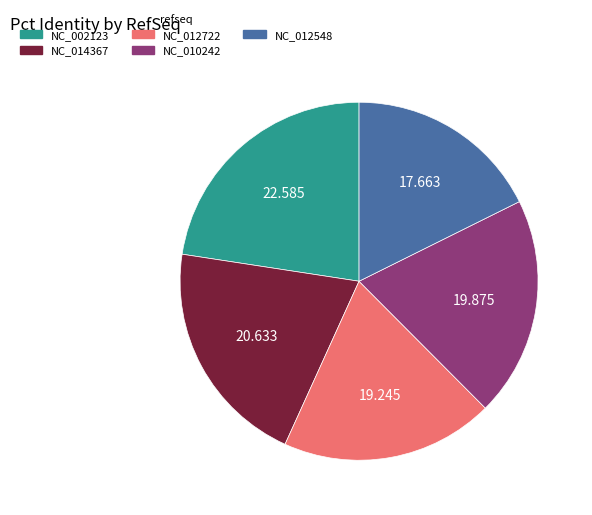

Is the sum of NC_012548 and NC_012722 greater than half?

No